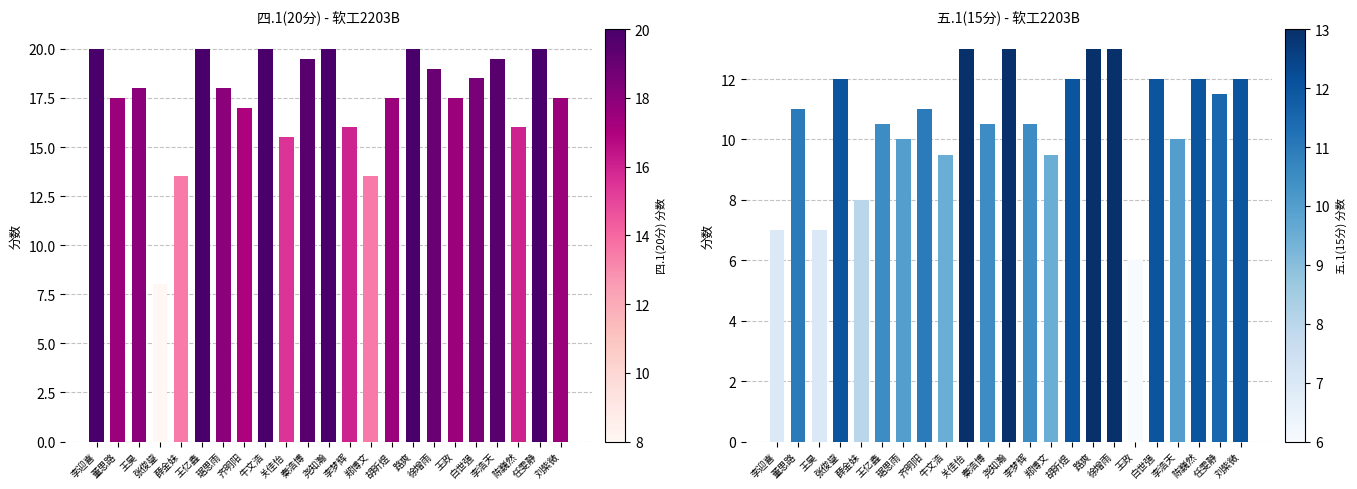

Reading left to right, what are all the values shown in this chart?

7.0	11.0	7.0	12.0	8.0	10.5	10.0	11.0	9.5	13.0	10.5	13.0	10.5	9.5	12.0	13.0	13.0	6.0	12.0	10.0	12.0	11.5	12.0